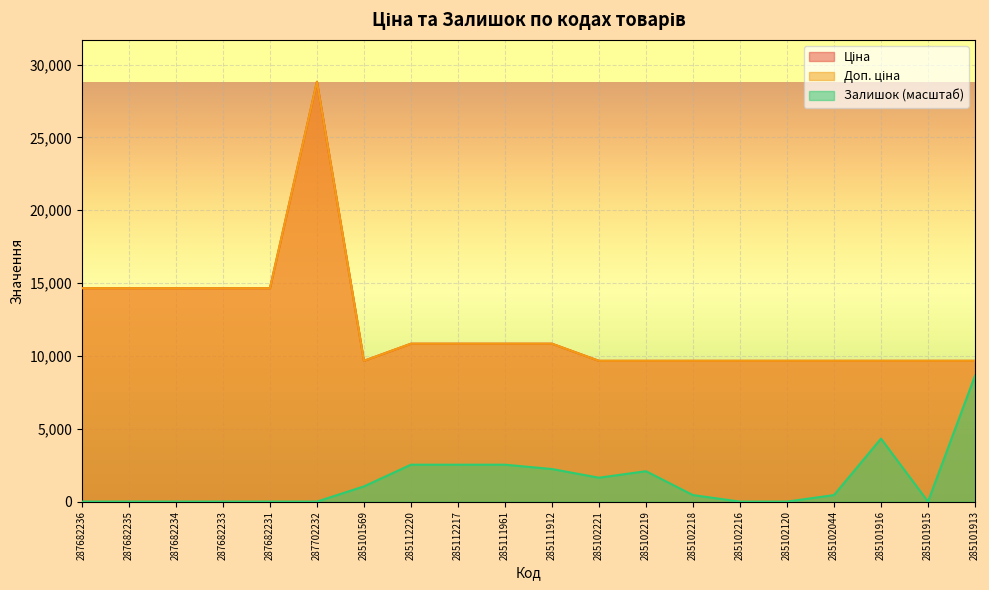

At which category is the sum across all series the highest?

287702232